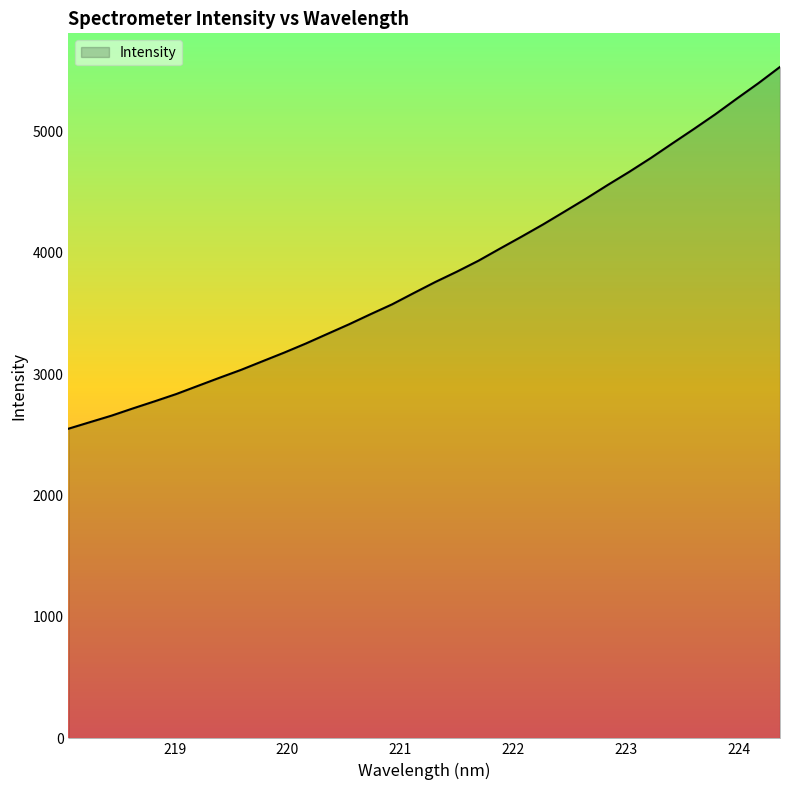

What is the difference between the maximum and minimum values?

2980.6